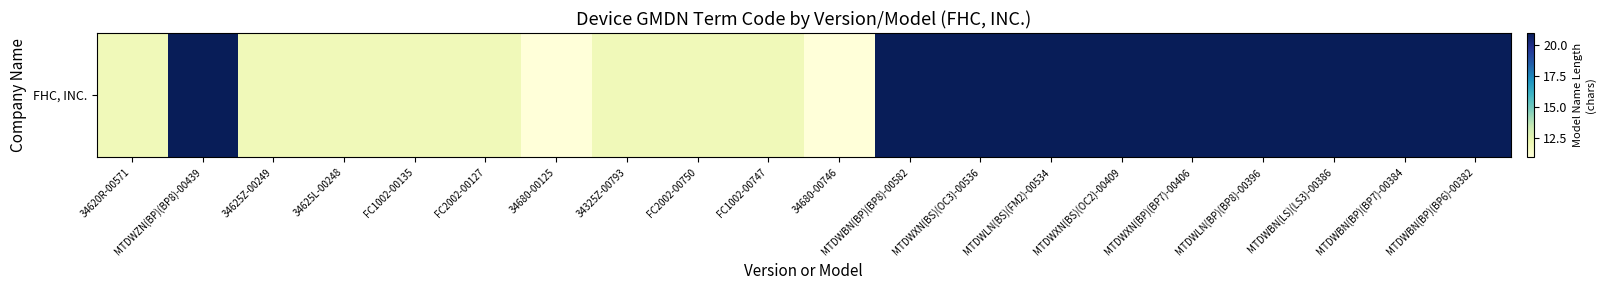

What is the sum of all values?

328